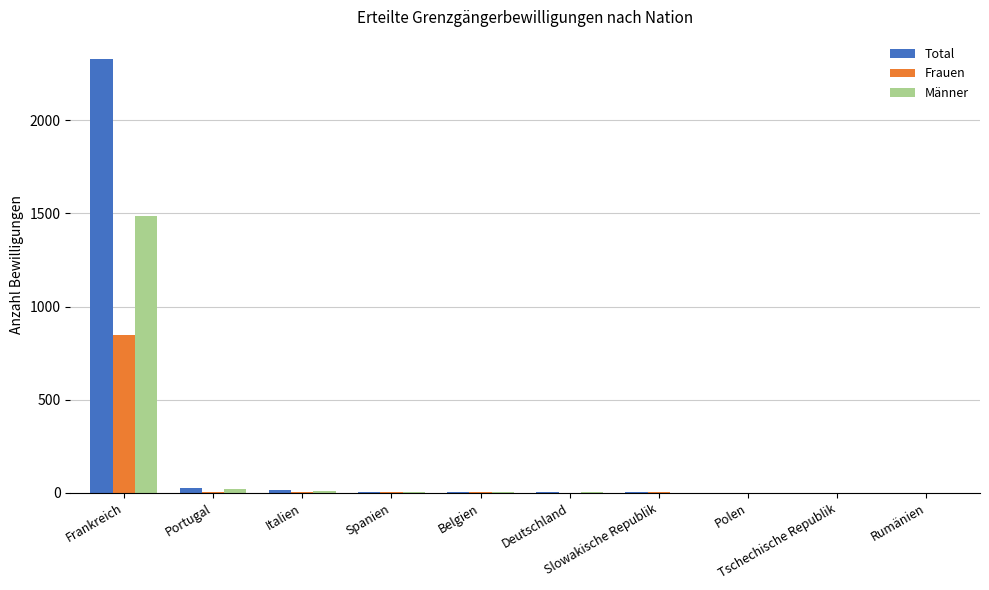

Which series has the largest total across all categories?

Total